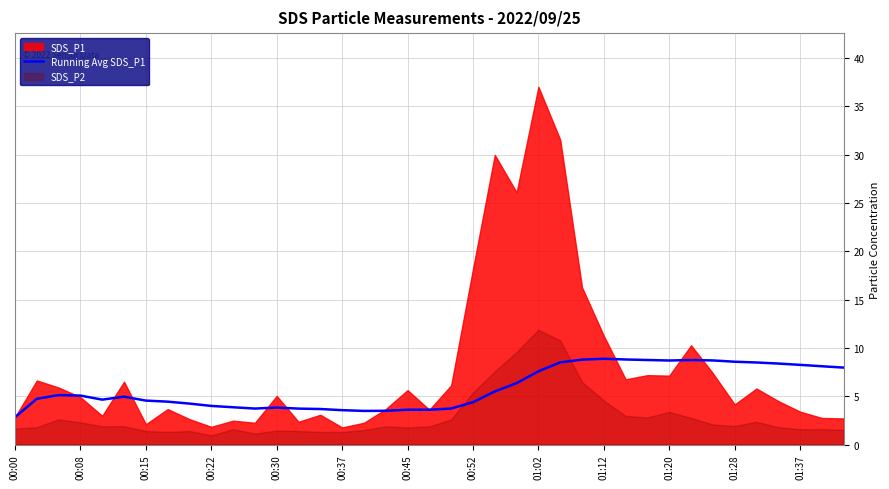

The Running Avg SDS_P1 series shows 8.6 at 01:28. True or false?

True